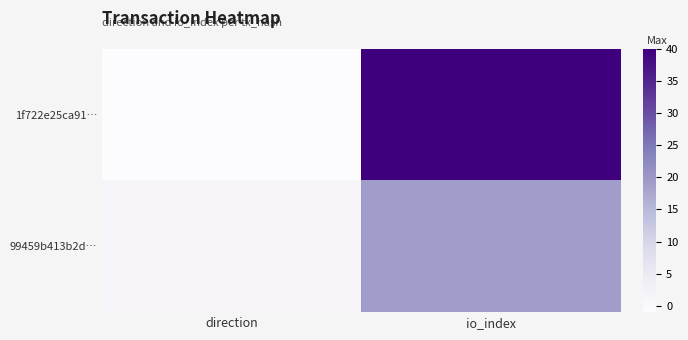

What is the difference between the highest and lowest values at direction?

2